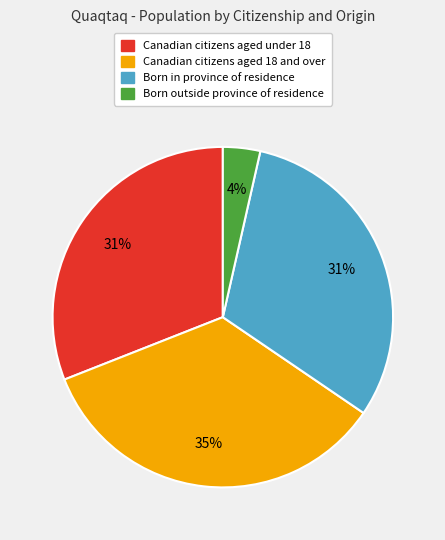

The Canadian citizens aged 18 and over slice represents 23% of the pie. True or false?

False